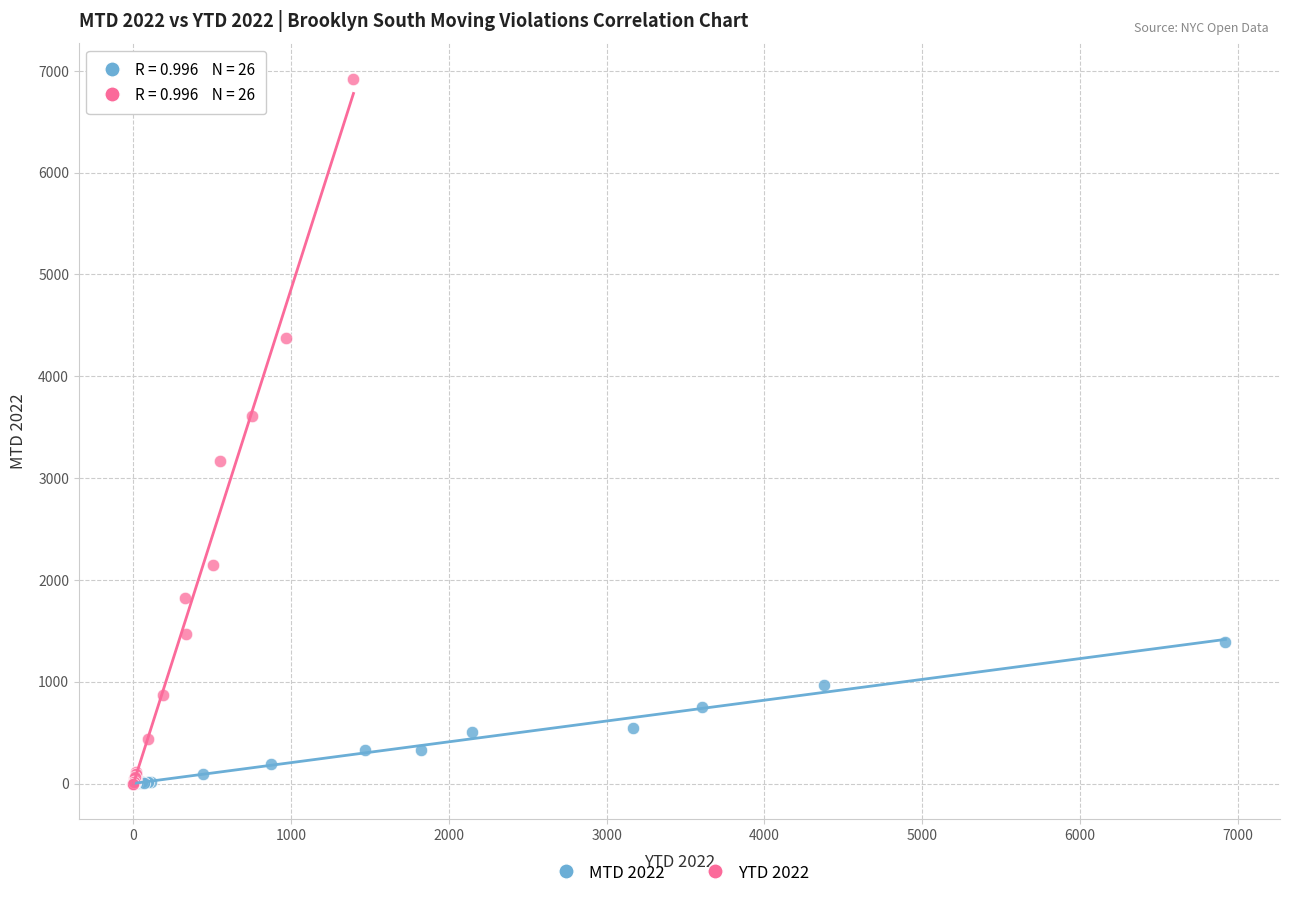

What are all the series names shown in the legend?

MTD 2022, YTD 2022